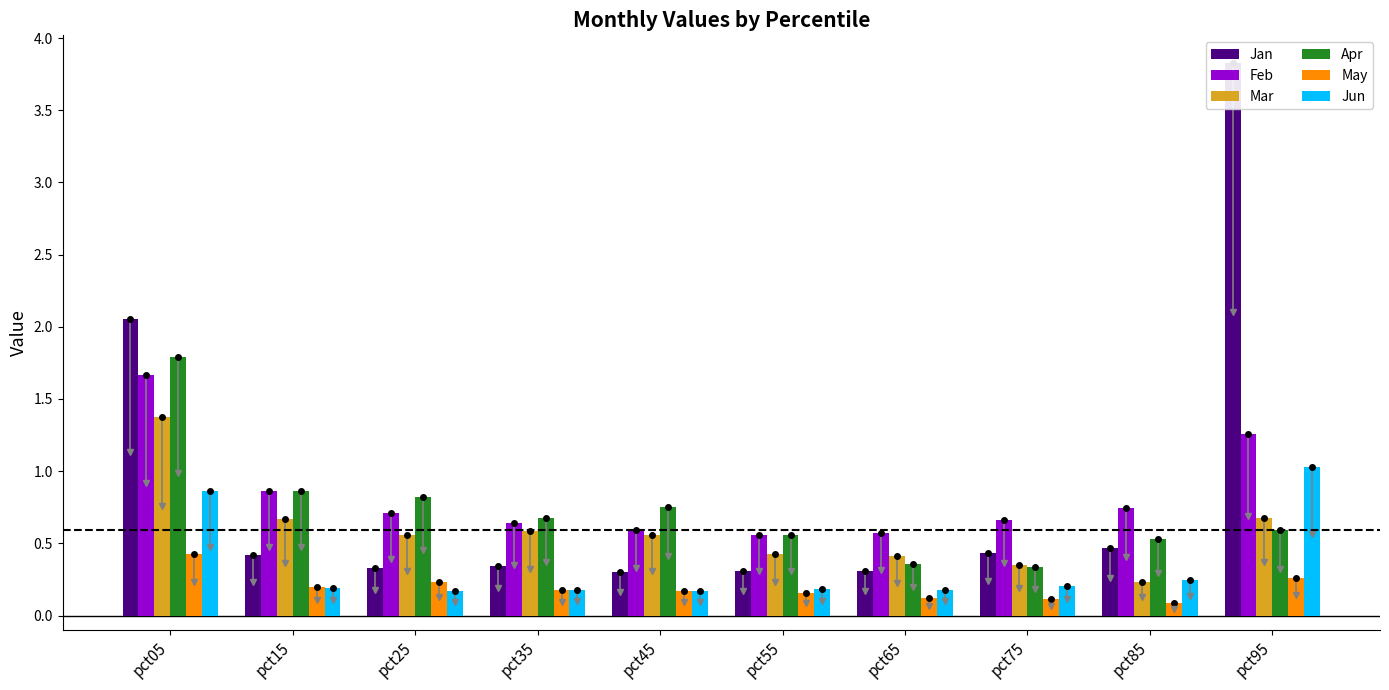

The May series shows 0.2 at pct25. True or false?

True